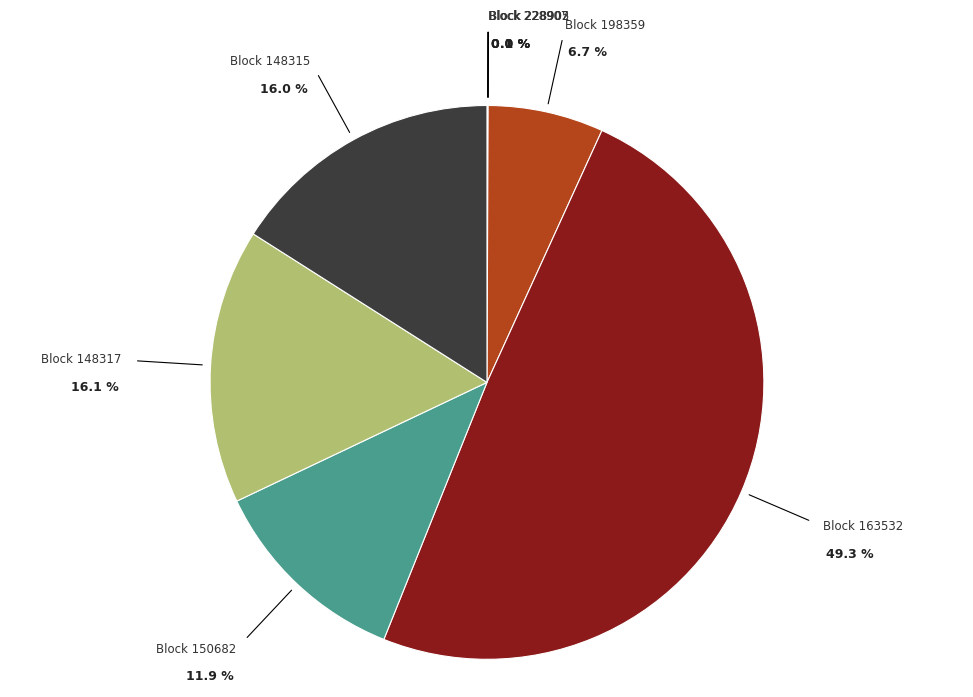

How many segments does this pie chart have?

8